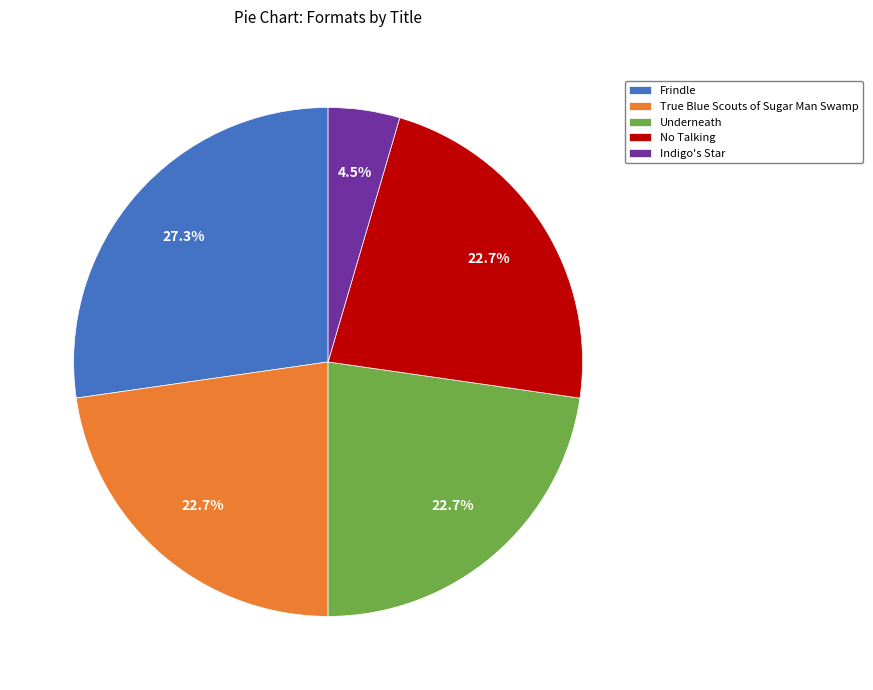

Is the sum of No Talking and True Blue Scouts of Sugar Man Swamp greater than half?

No